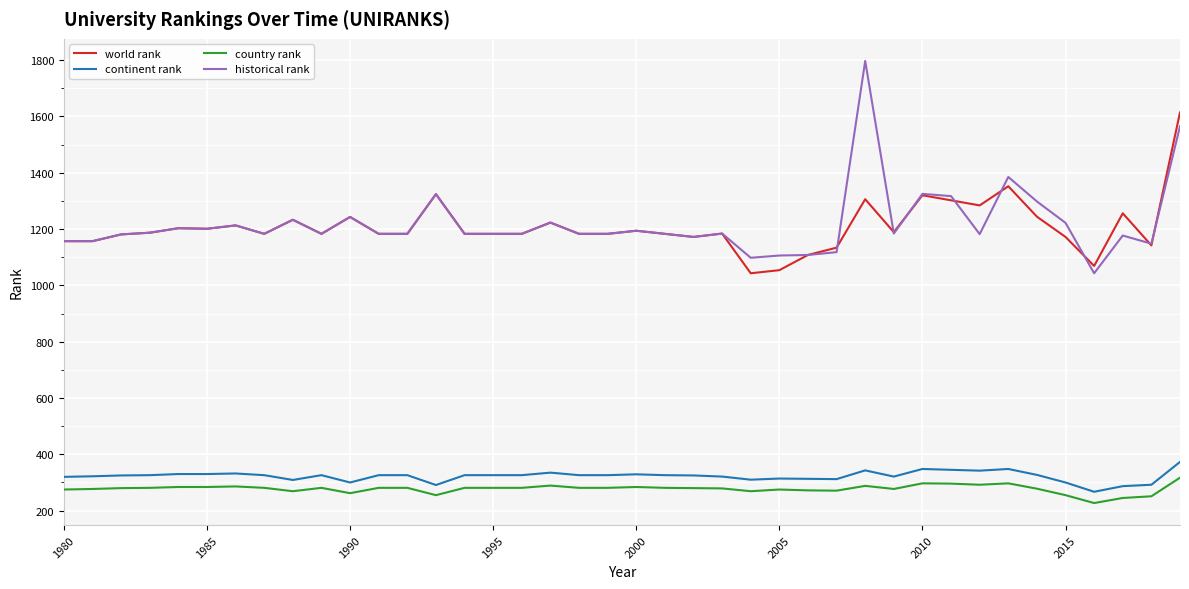

Which series has the largest range (max minus min)?

historical rank